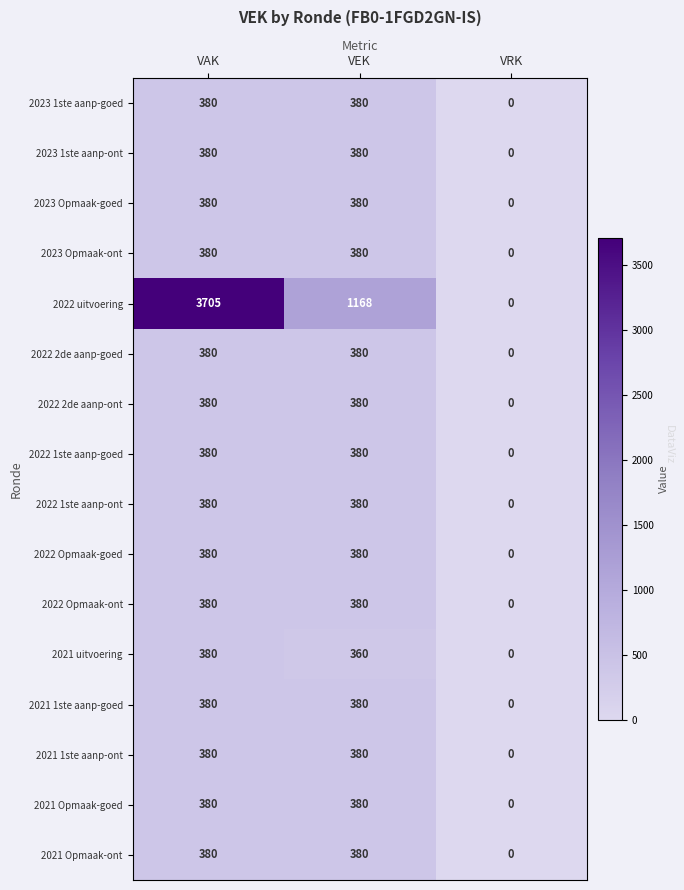

How many values in the 2021 Opmaak-goed series are below 380?

1